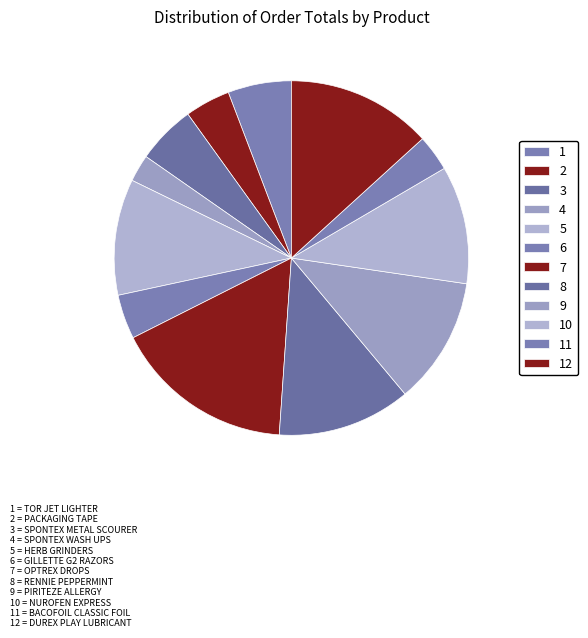

Count the number of slices in the pie.

12